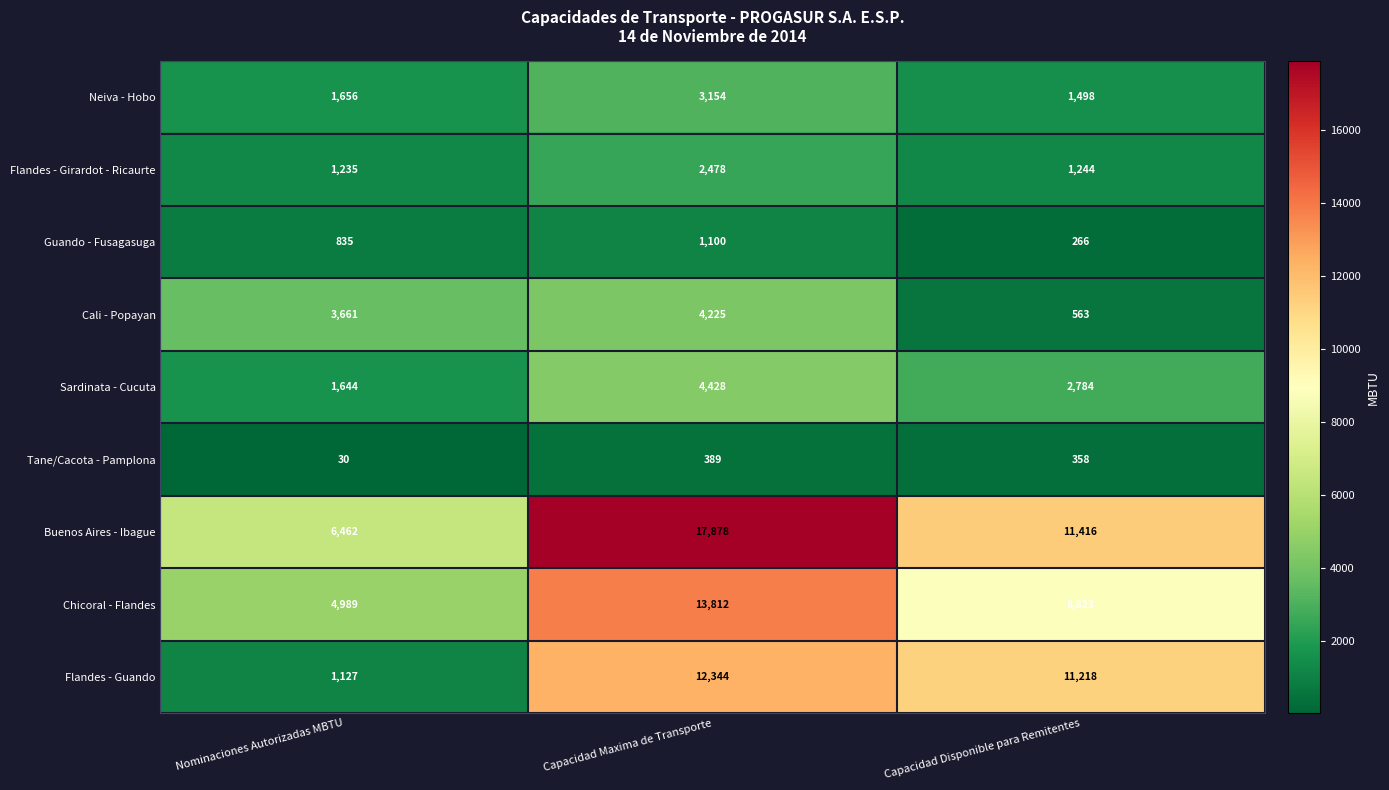

Which series changed the most between Capacidad Maxima de Transporte and Capacidad Disponible para Remitentes?

Buenos Aires - Ibague